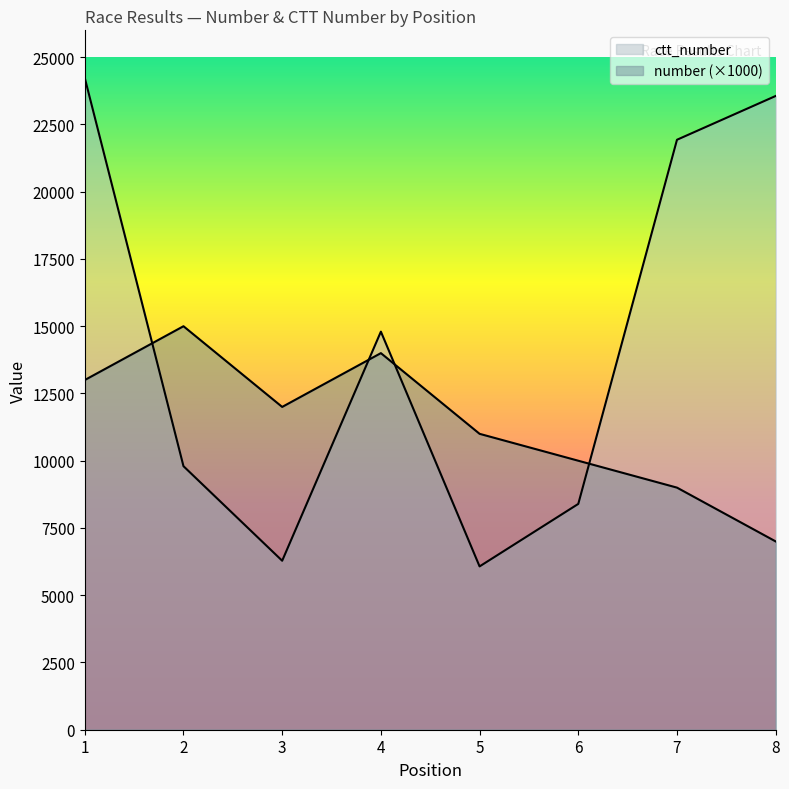

Which category has the lowest value across all series?

5